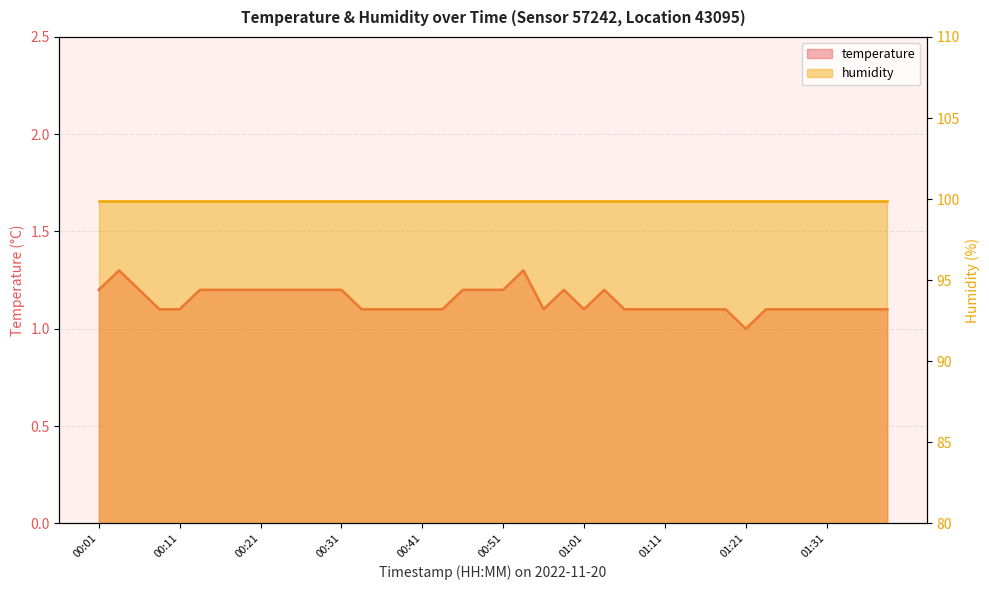

Reading right to left, extract all data points from this chart.

01:38=1.1	01:36=1.1	01:33=1.1	01:31=1.1	01:28=1.1	01:26=1.1	01:23=1.1	01:21=1.0	01:18=1.1	01:16=1.1	01:13=1.1	01:11=1.1	01:08=1.1	01:06=1.1	01:03=1.2	01:01=1.1	00:58=1.2	00:56=1.1	00:53=1.3	00:51=1.2	00:48=1.2	00:46=1.2	00:43=1.1	00:41=1.1	00:38=1.1	00:36=1.1	00:33=1.1	00:31=1.2	00:28=1.2	00:26=1.2	00:23=1.2	00:21=1.2	00:18=1.2	00:16=1.2	00:13=1.2	00:11=1.1	00:08=1.1	00:06=1.2	00:03=1.3	00:01=1.2